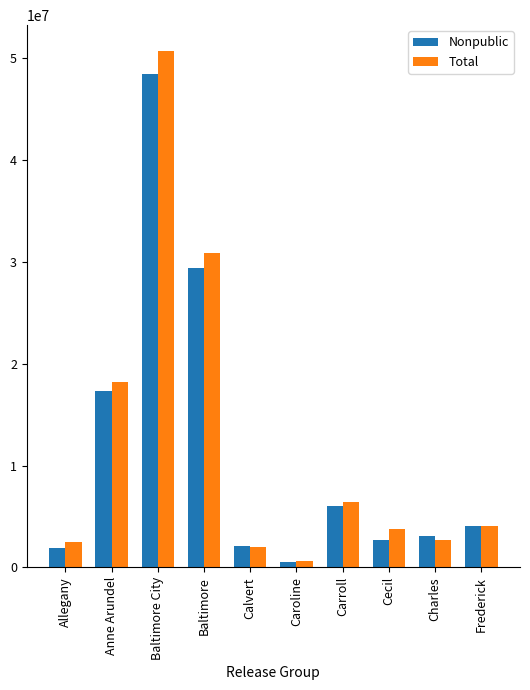

What is the label of the 2nd bar from the right?

Charles